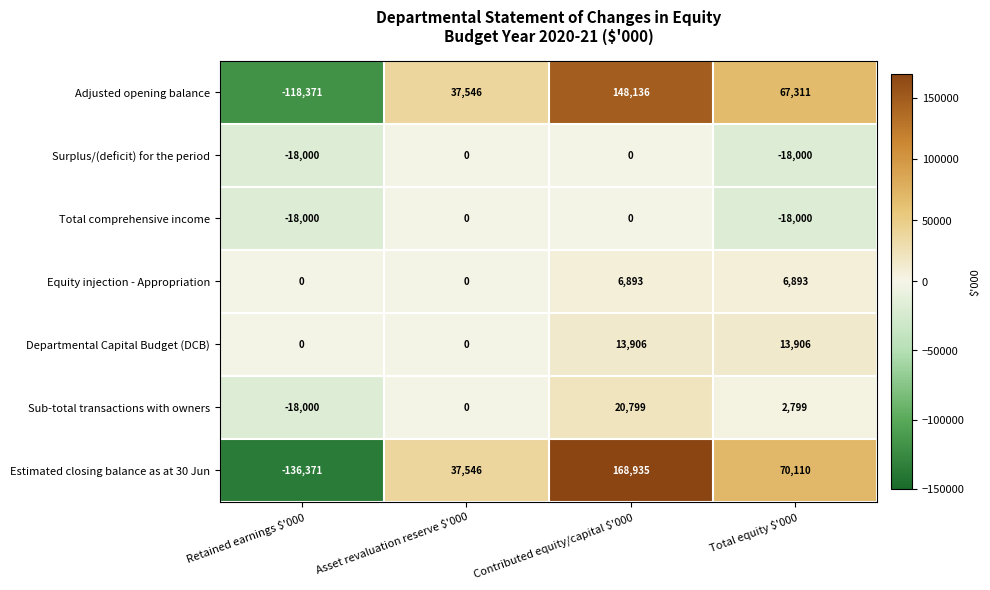

What is the difference between the maximum and minimum values in the Estimated closing balance as at 30 Jun series?

305306